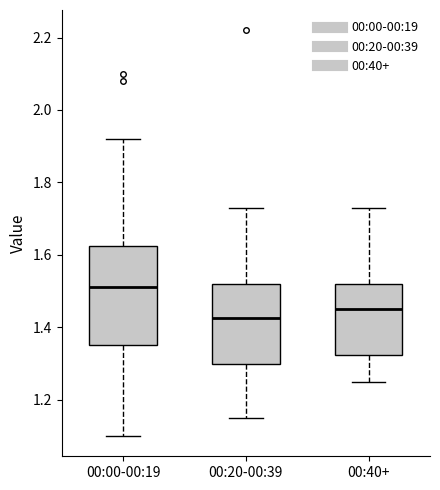

Which box's median line is the lowest?

00:20-00:39